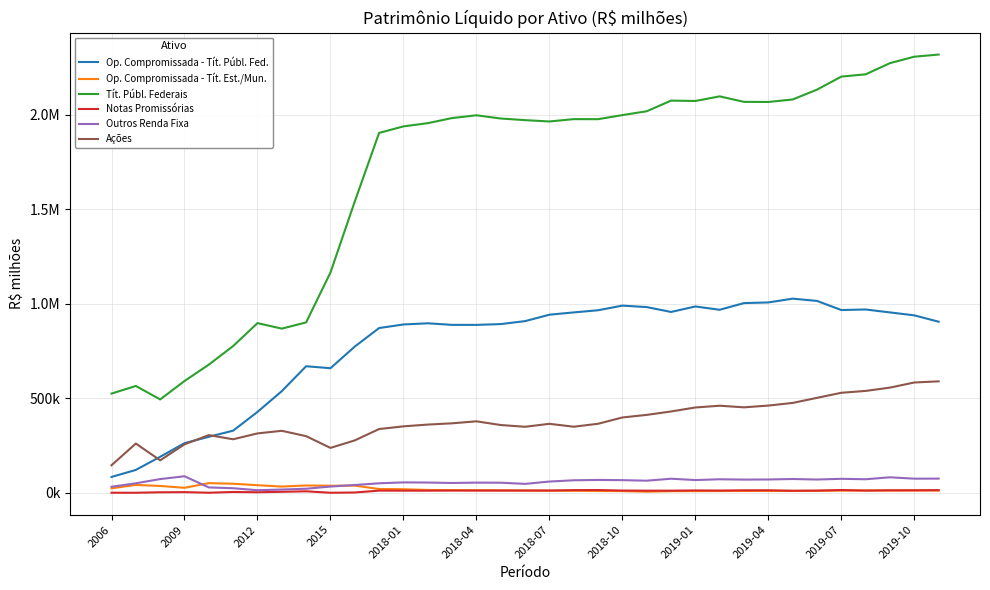

Reading left to right, extract all data points from this chart.

Op. Compromissada - Tít. Públ. Fed.: 84351.5	121396.7	190918.2	262899.3	296547.9	328972.5	428014.1	537854.1	669493.9	659009.0	773482.9	871414.0	890268.4	896460.6	888185.4	888072.2	892288.2	907979.9	941865.7	954044.1	965412.6	989928.4	982131.6	956390.5	985418.8	967929.8	1003228.8	1006776.4	1026638.9	1014741.8	966539.5	969512.7	953941.9	938431.1	904839.8
Op. Compromissada - Tít. Est./Mun.: 24339.0	42040.5	36702.1	26868.3	51649.7	48455.3	40610.9	33418.9	39190.4	37896.2	38539.7	20661.1	19439.5	15583.7	14619.8	13965.8	13438.1	11977.0	11465.7	11191.4	9995.2	9487.8	6285.8	9100.8	9400.4	9878.6	10237.3	10112.0	10204.3	11072.2	12058.8	12138.1	12121.9	12339.4	12563.9
Tít. Públ. Federais: 524936.9	565235.2	494034.2	591345.4	678049.7	776166.2	897440.9	868339.8	901117.1	1164831.9	1540511.4	1902771.4	1937288.1	1954323.8	1981279.6	1995962.3	1978897.7	1970328.7	1963251.6	1975645.3	1975385.9	1996947.6	2017244.9	2073454.0	2071548.3	2095976.5	2066886.6	2066335.8	2079544.3	2131464.0	2200503.1	2212487.6	2271579.9	2305627.1	2316964.2
Notas Promissórias: 882.1	791.1	3243.6	4046.6	941.0	4862.8	3478.3	5718.4	8449.9	801.0	2173.2	12046.4	11784.9	11704.5	12308.5	12282.0	12409.9	12677.0	12587.8	14618.2	15104.5	12419.0	11775.4	11743.0	13064.8	12392.9	13666.9	13901.5	11455.9	12106.4	15181.0	12408.2	13817.0	13844.4	14485.6
Outros Renda Fixa: 32399.3	50692.0	73092.6	87963.4	28910.9	24620.6	14188.3	17738.9	22085.5	33415.5	41688.0	50821.1	55537.9	54759.5	52457.4	54256.4	53875.9	47660.1	60013.1	66690.0	68548.9	67398.3	64517.6	74949.0	67927.3	72055.8	70276.7	70937.2	73460.7	70710.4	74449.2	72211.1	82428.3	75216.5	75513.4
Ações: 146141.6	260887.0	172145.4	256653.6	305570.2	283483.7	314426.6	328251.9	299901.7	237936.4	277537.5	337563.9	351792.8	361167.6	367804.3	378380.0	358773.9	349489.1	365144.5	349848.0	365360.3	398704.6	412342.4	430337.2	451516.7	460781.5	452293.7	461566.8	475570.9	502442.7	529229.7	539033.2	556515.1	583637.2	589578.7